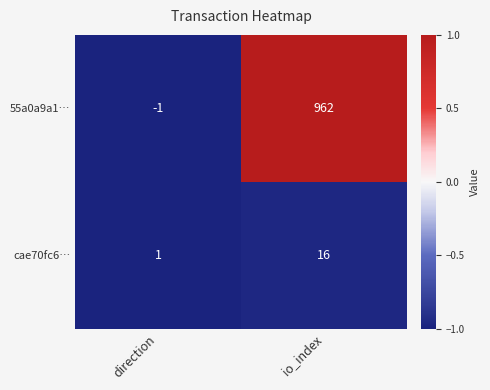

At how many categories does at least one series exceed 0?

2